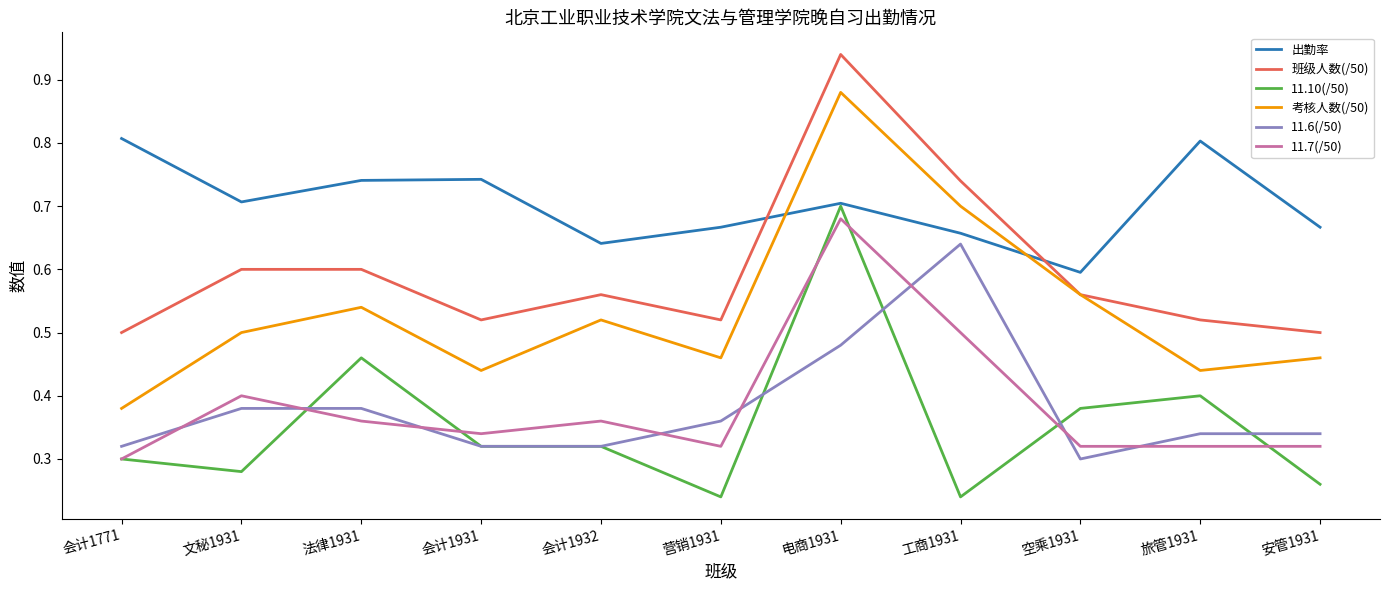

Is the value of 11.7(/50) at 会计1932 greater than the value of 11.10(/50) at 工商1931?

Yes